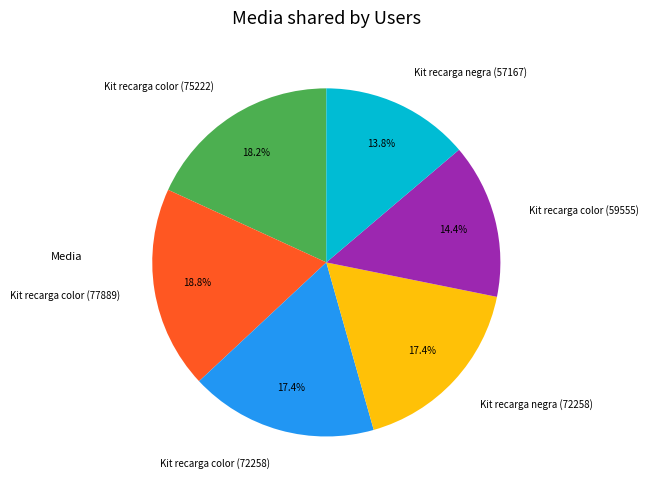

To the nearest percent, what percentage of the pie is Kit recarga color (59555)?

14%